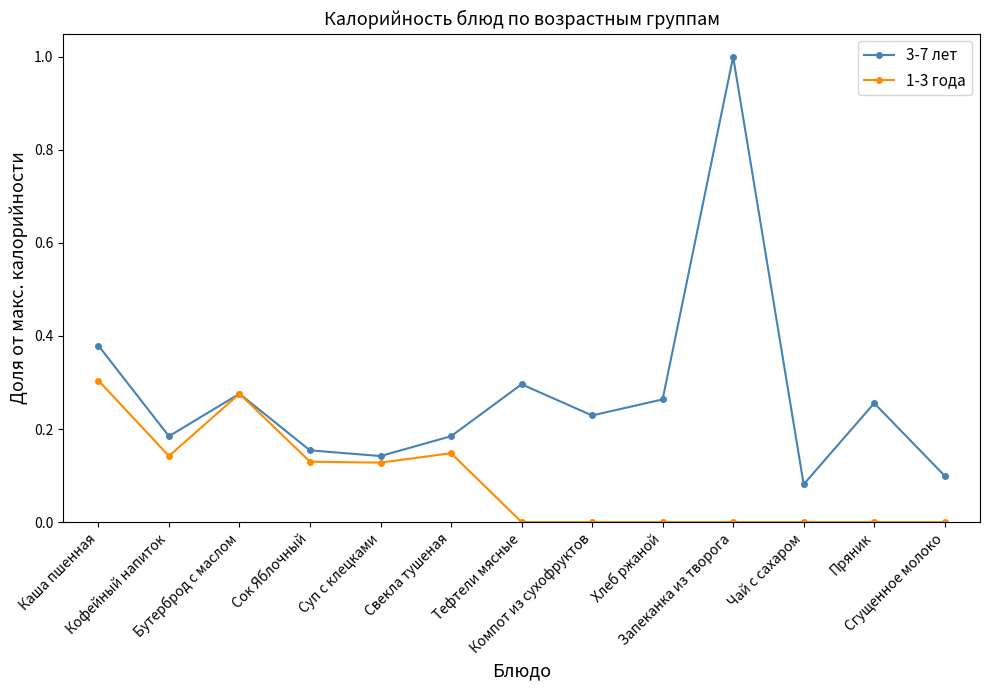

True or false: 3-7 лет has a value of 1.0 at Запеканка из творога.

True